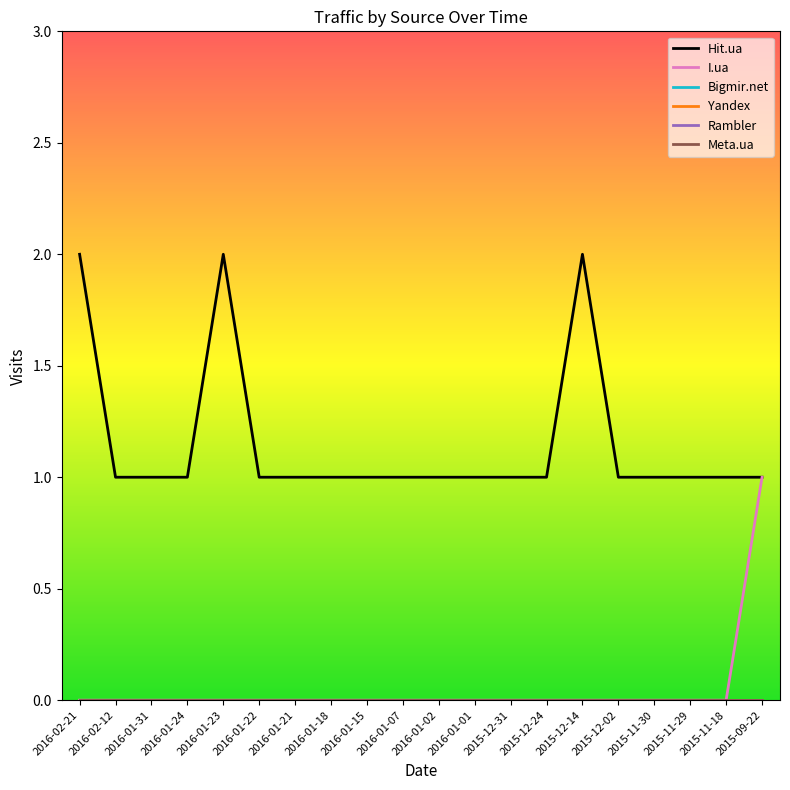

Which series changed the most between 2015-12-31 and 2015-11-30?

Hit.ua